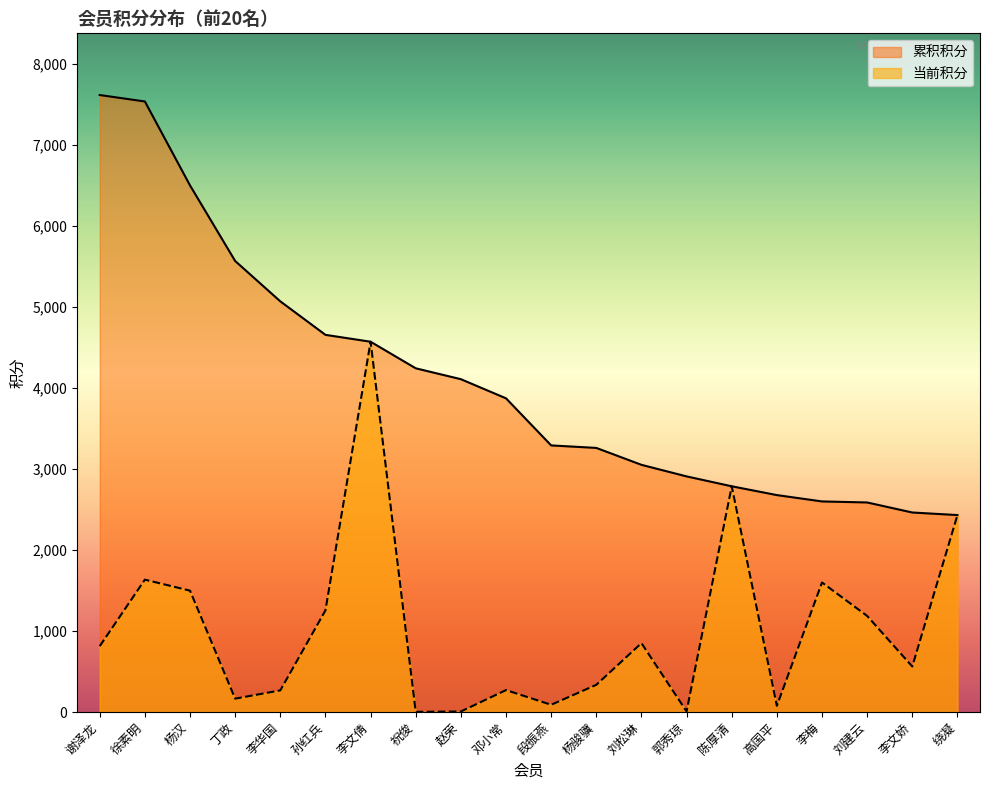

What is the value of the 累积积分 point at the 18th from the left?

2585.4